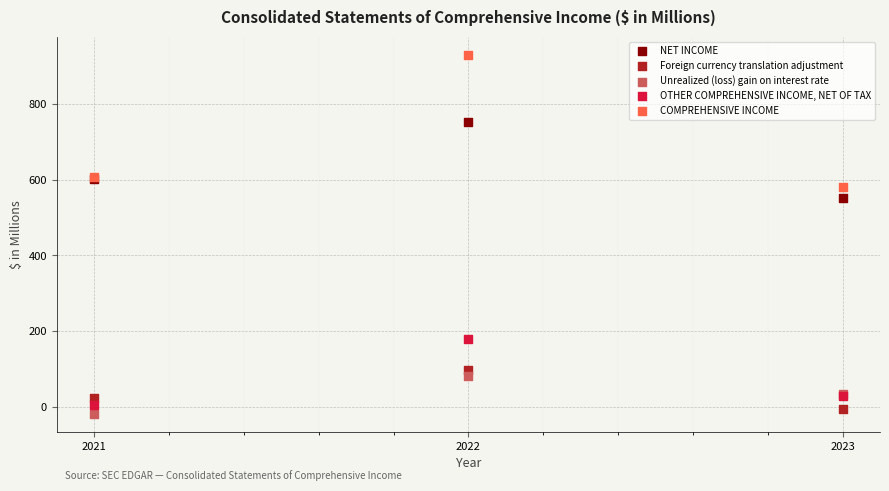

Which series has the largest Y range (max minus min)?

COMPREHENSIVE INCOME